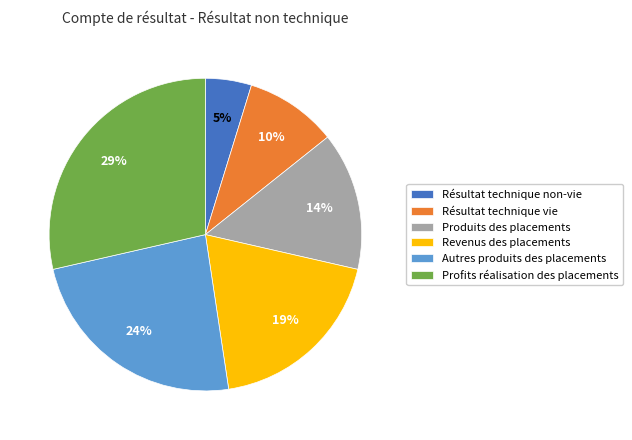

What percentage is the Résultat technique non-vie slice, to the nearest percent?

5%